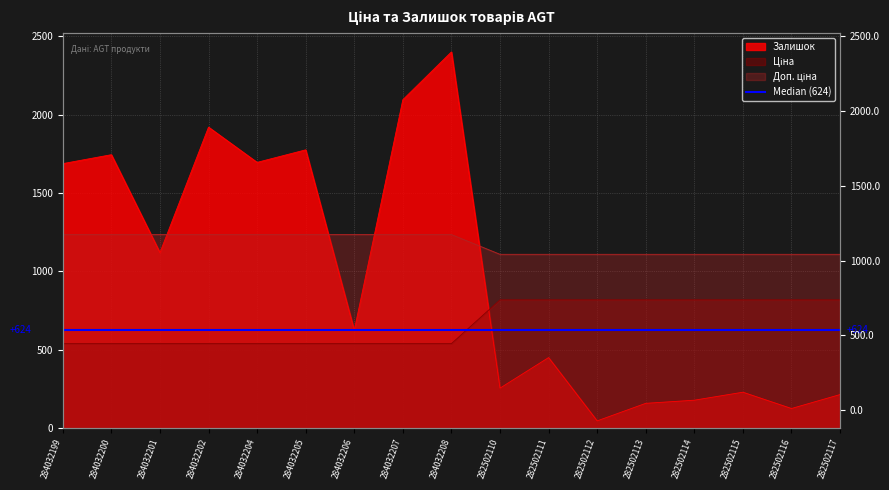

How many data points in Доп. ціна are above 1235?

9